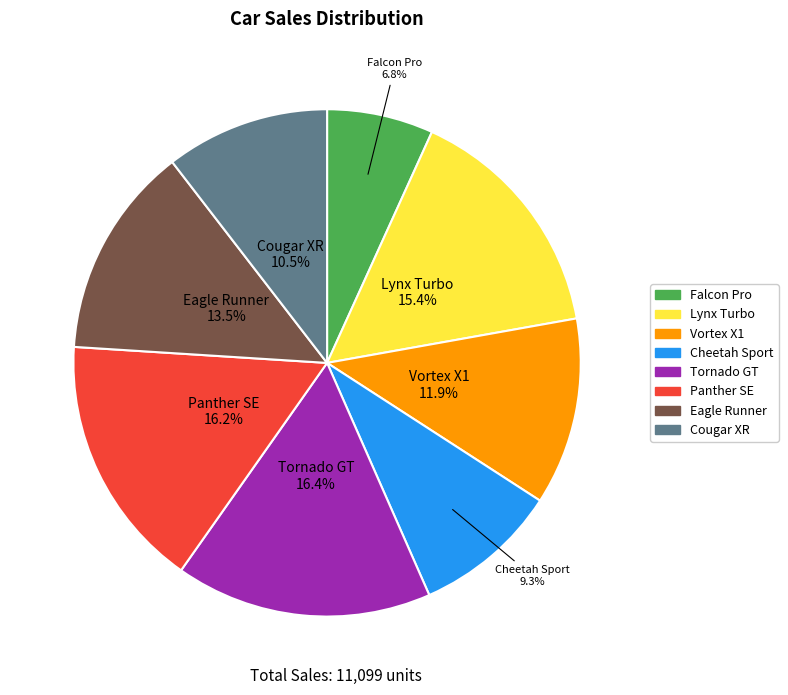

Count the number of slices in the pie.

8